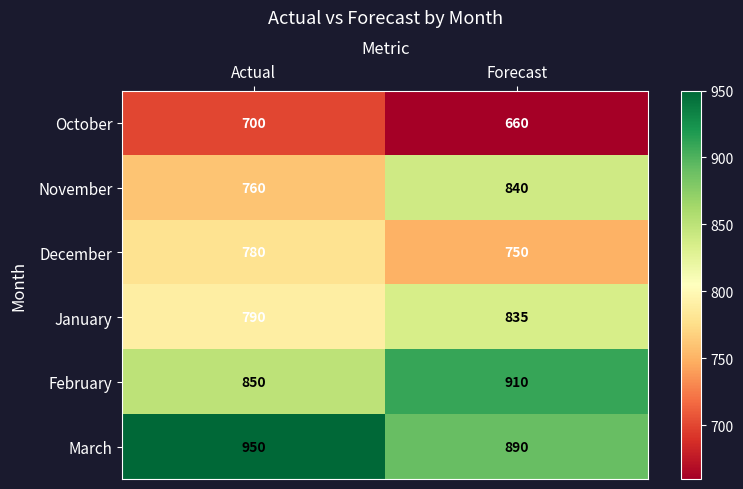

Is it true that January equals 202 at Forecast?

False